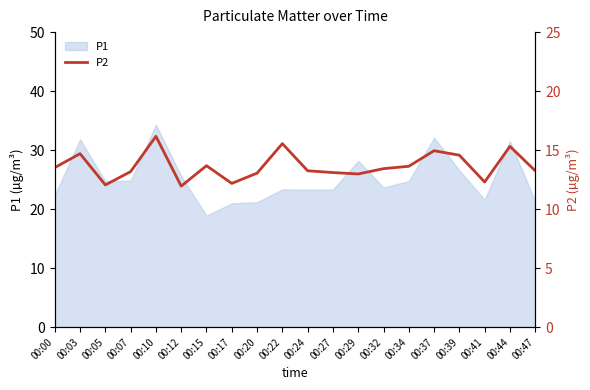

At which label does P1 reach its minimum?

00:15